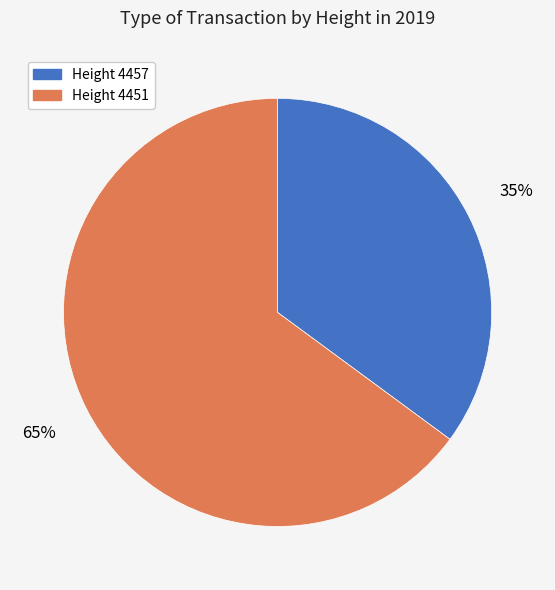

To the nearest percent, what is the difference between the largest and smallest slice percentages?

30%